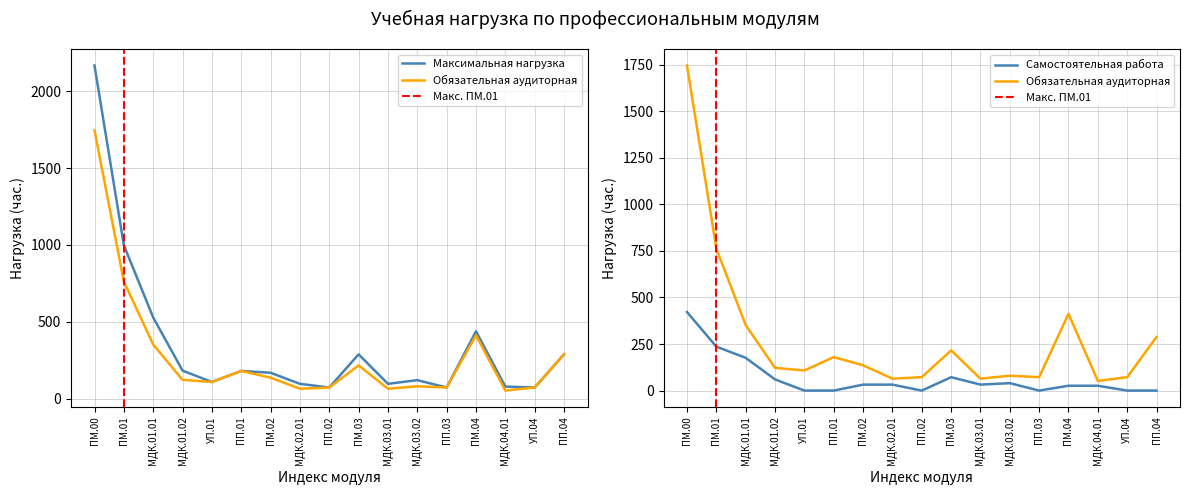

Where is the first local maximum for Обязательная аудиторная?

ПП.01